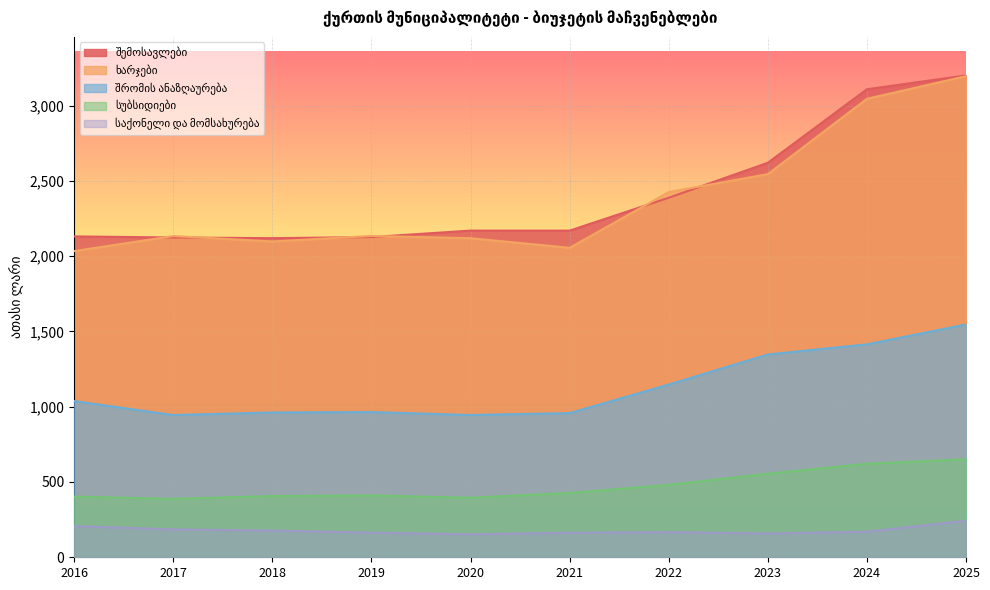

True or false: საქონელი და მომსახურება has more than 0 points higher than both neighbors.

True